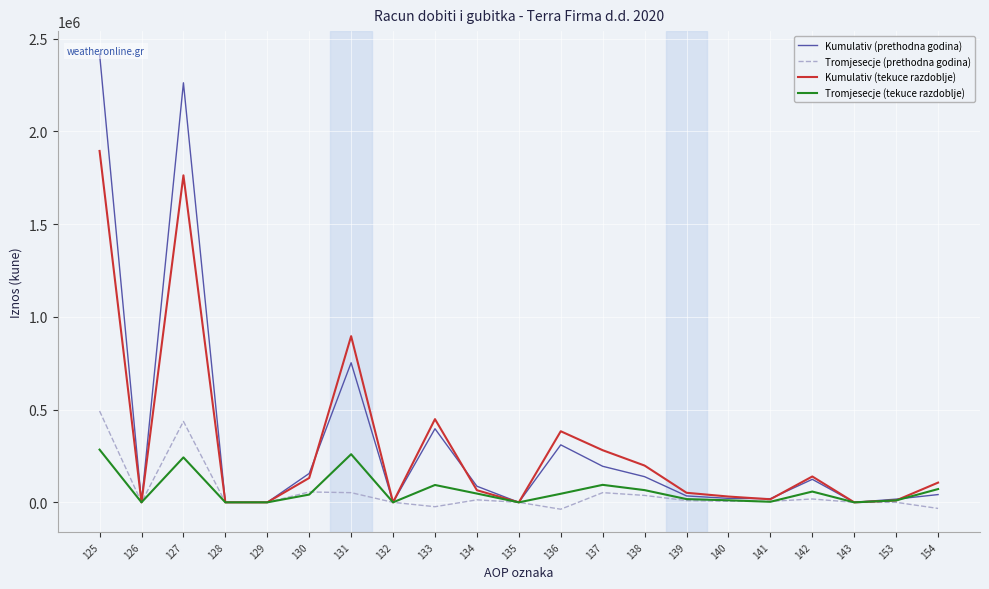

After their last crossing, which series has the higher values: Kumulativ (tekuce razdoblje) or Kumulativ (prethodna godina)?

Kumulativ (tekuce razdoblje)